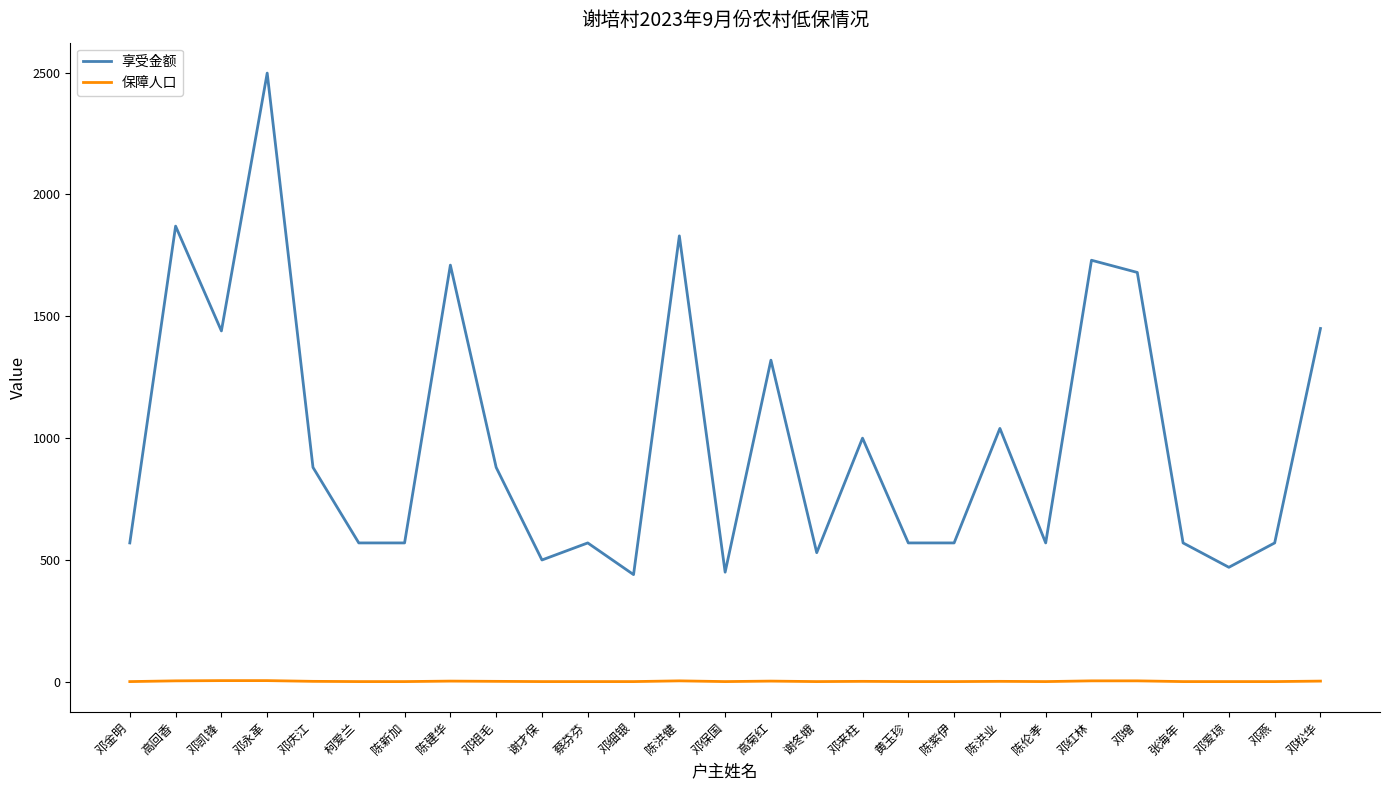

Which series has the widest spread of values?

享受金额